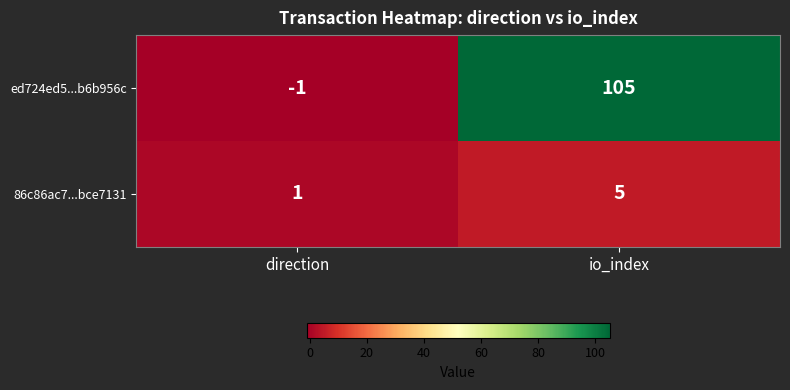

Reading left to right, list all the values displayed in this chart.

ed724ed5...b6b956c: direction=-1	io_index=105
86c86ac7...bce7131: direction=1	io_index=5